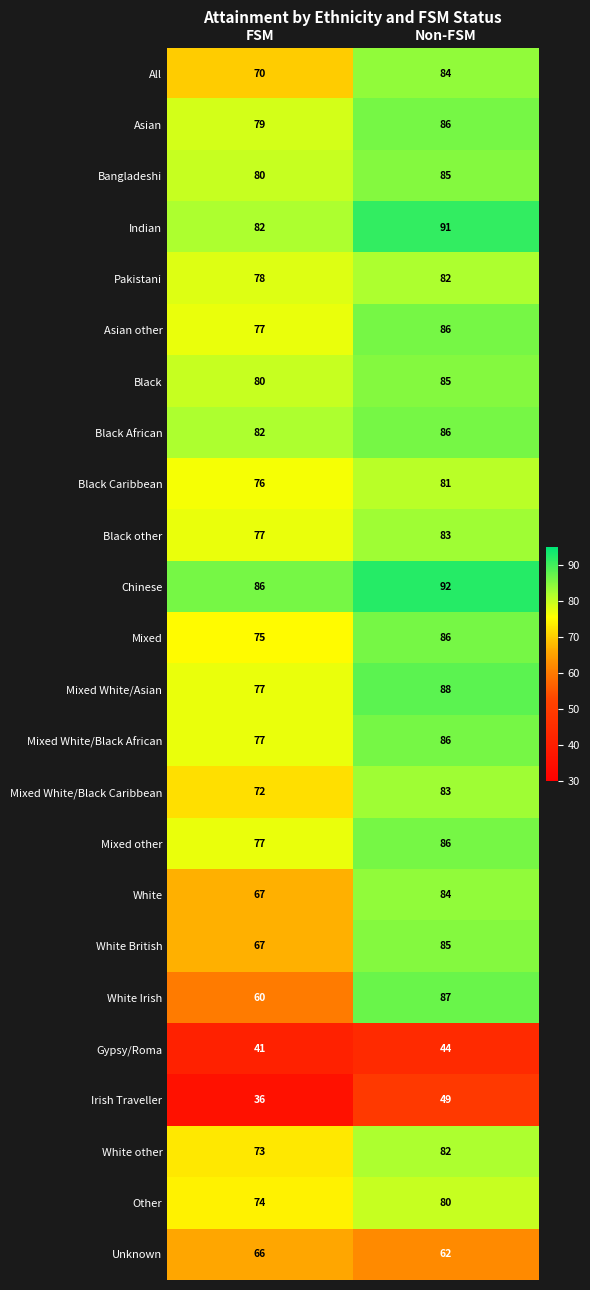

What is the sum of all Mixed values?

161